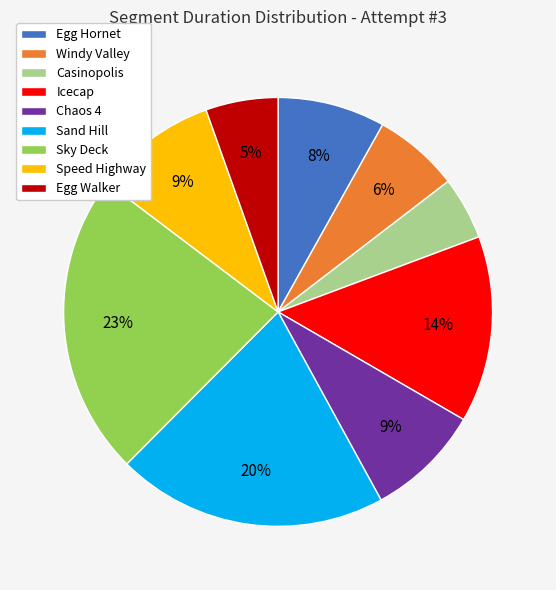

What is the largest slice in the pie chart?

Sky Deck